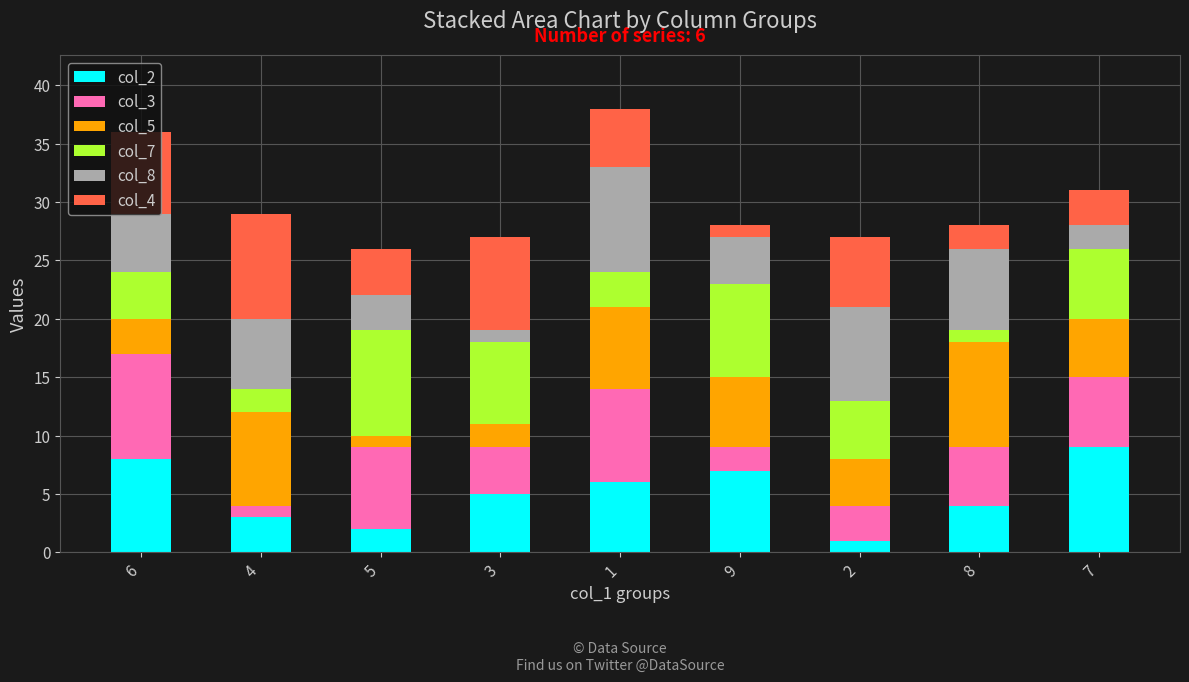

The col_2 series shows 5 at 3. True or false?

True